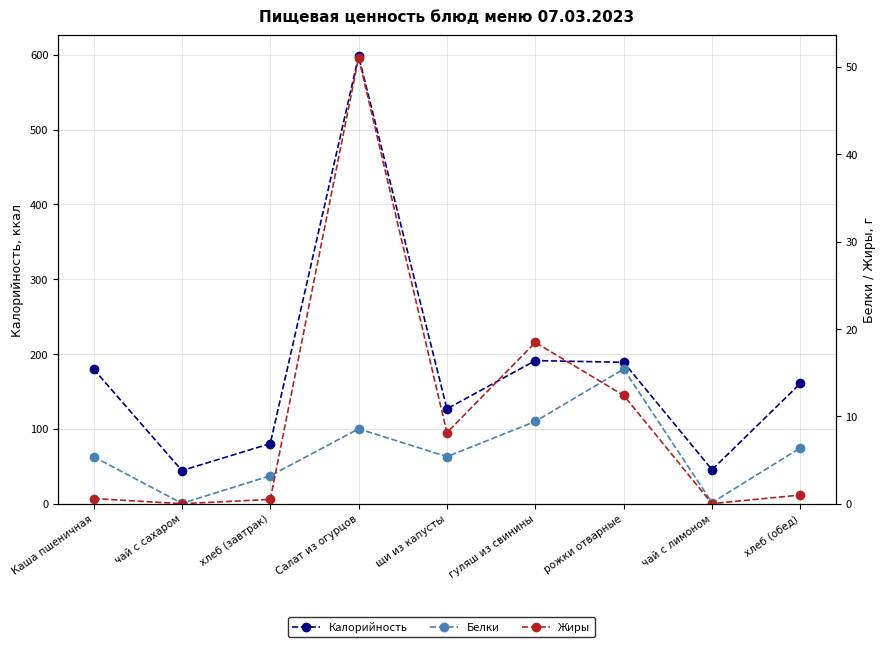

Where does the Калорийность series first go above 160?

Каша пшеничная